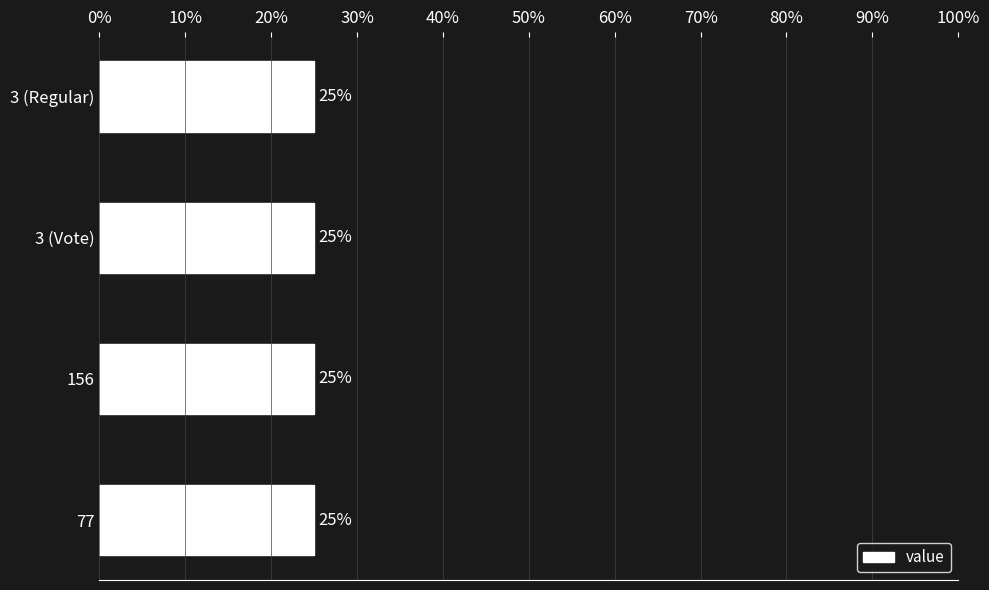

How many series are shown in this chart?

1